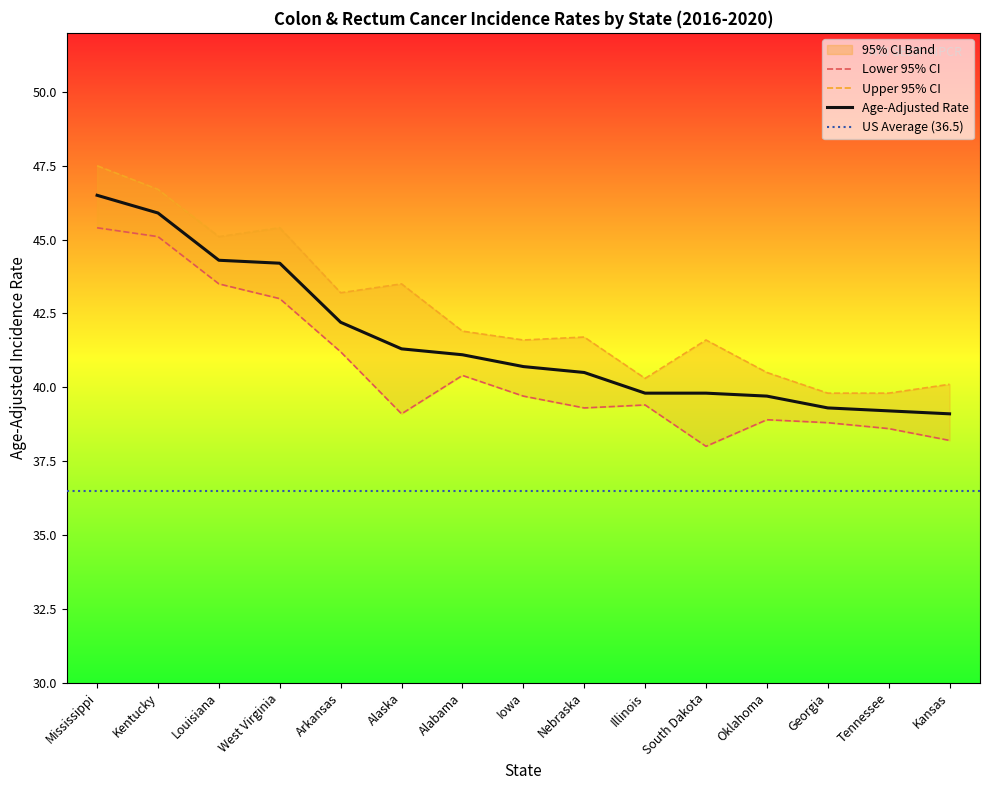

What is the approximate value of Age-Adjusted Rate at Oklahoma?

39.7